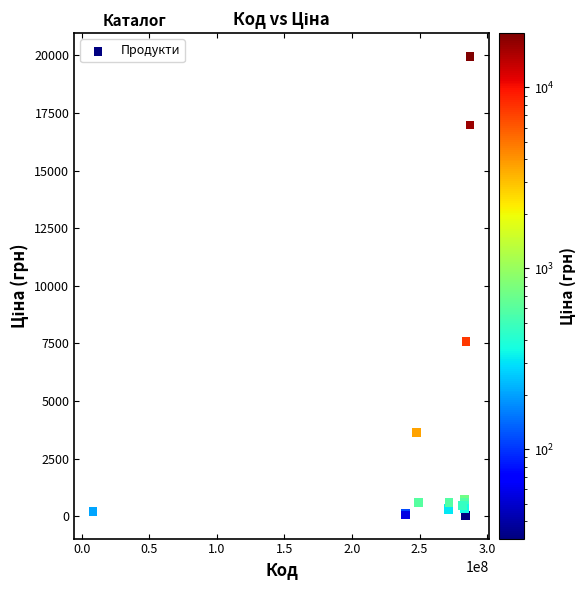

What Y value in the scatter plot is closest to 9998?

7596.5